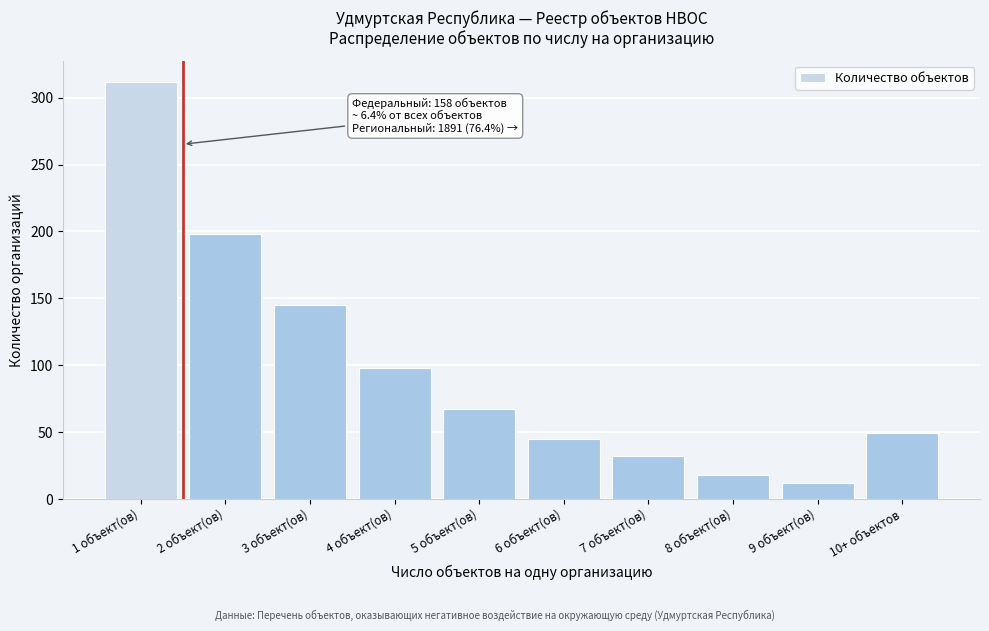

Reading left to right, what are all the values shown in this chart?

312	198	145	98	67	45	32	18	12	49